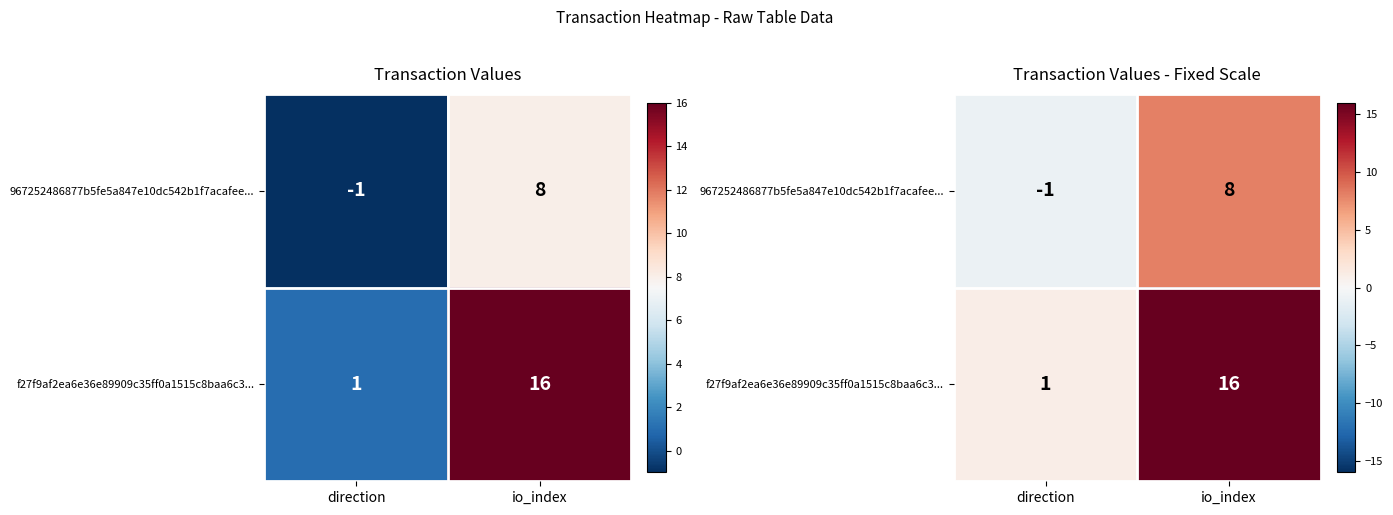

What is the sum of all 967252486877b5fe5a847e10dc542b1f7acafee... values?

7